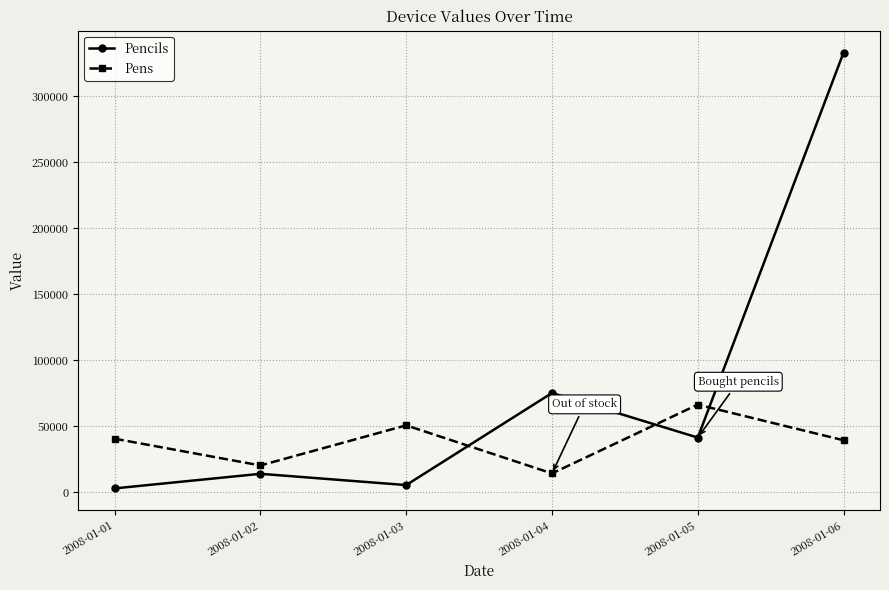

At 2008-01-04, list the series in order from smallest to largest.

Pens, Pencils